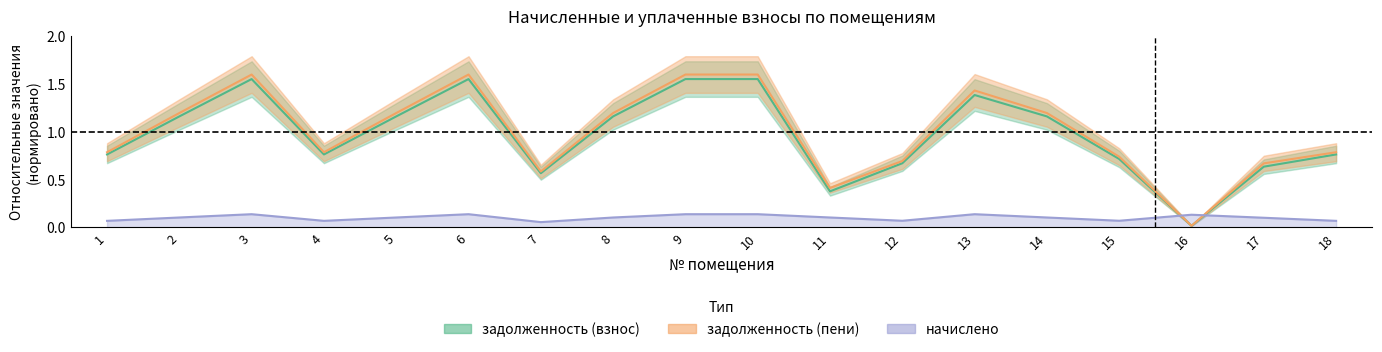

What is the sum of all задолженность (взнос) values?

17.5